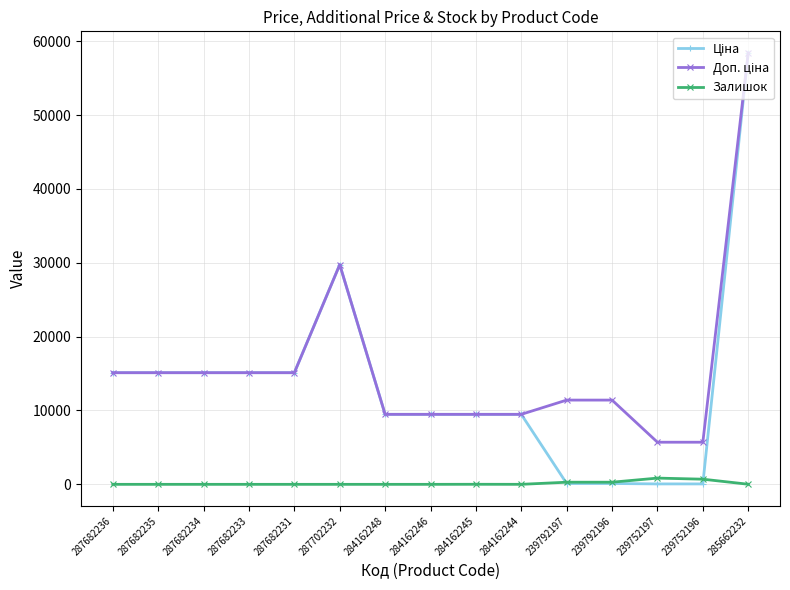

Which category has the highest value across all series?

285662232